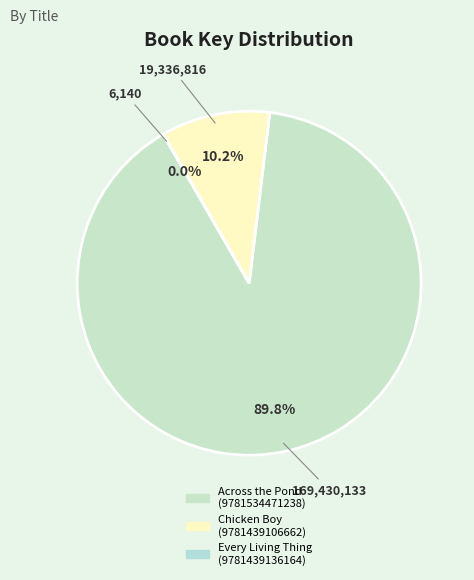

Is there a majority slice in this chart?

Yes